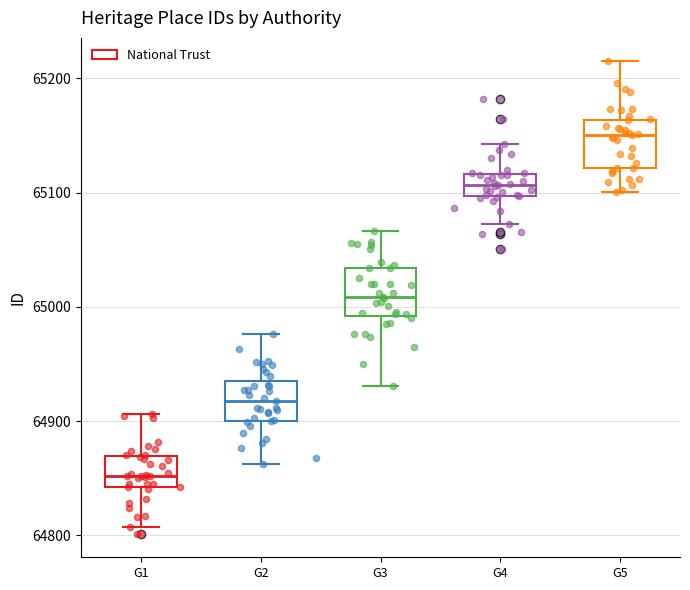

Reading left to right, transcribe this box plot: for each box, give where its median line is, the range the box spans, and where its two whiskers end, as read against the y-axis. The values are not printed on the chart, so give them approximately, as read against the axis.

G1: median 64850, box 64840 to 64870, whiskers 64810 to 64910
G2: median 64920, box 64900 to 64940, whiskers 64860 to 64980
G3: median 65010, box 64990 to 65030, whiskers 64930 to 65070
G4: median 65110, box 65100 to 65120, whiskers 65070 to 65140
G5: median 65150, box 65120 to 65160, whiskers 65100 to 65210